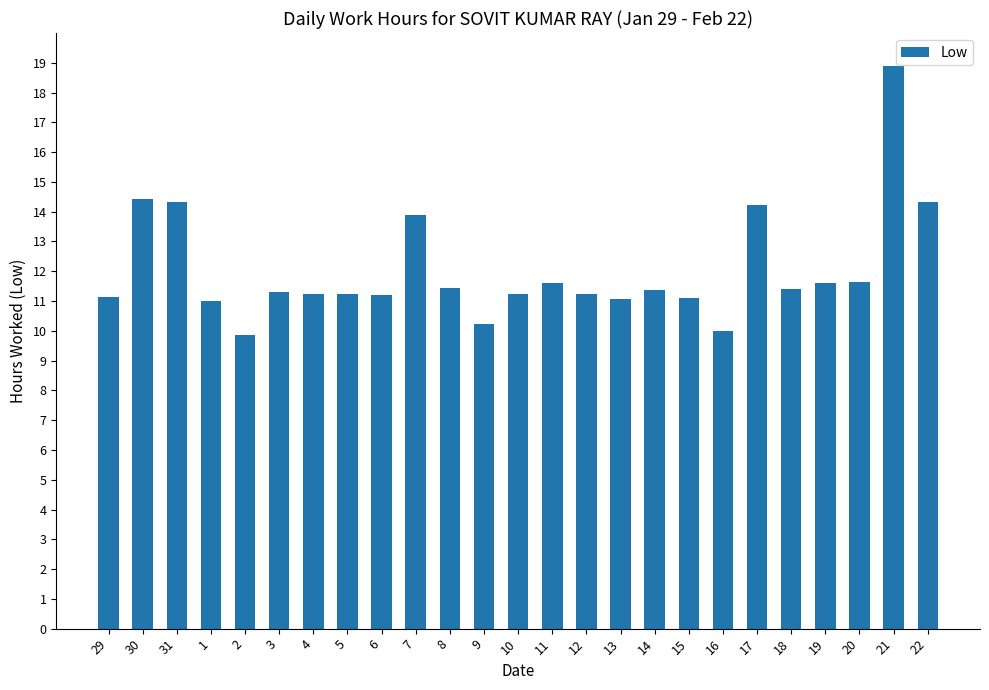

What is the smallest value displayed?

9.9